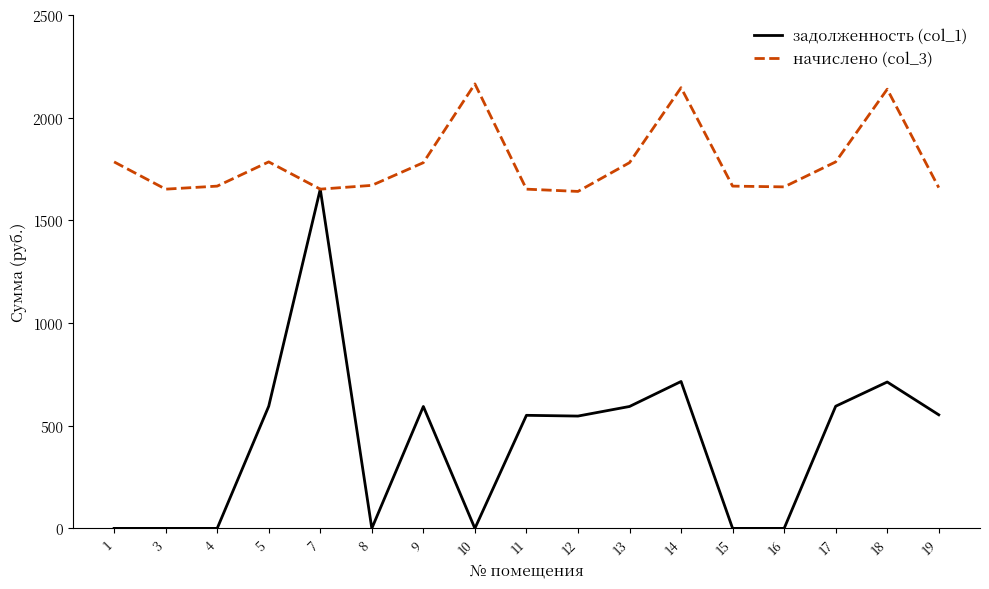

At 17, list the series in order from smallest to largest.

задолженность (col_1), начислено (col_3)